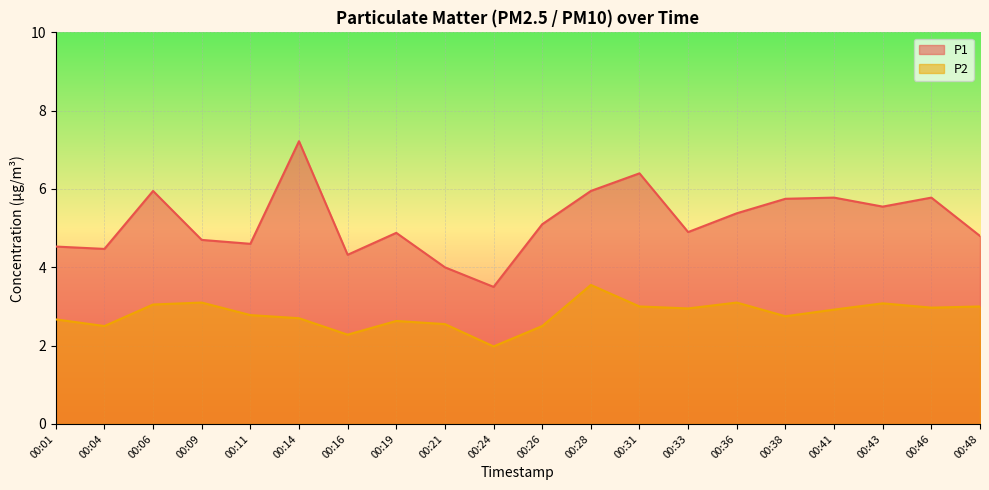

What is the difference between the P1 values at 00:46 and 00:48?

1.0